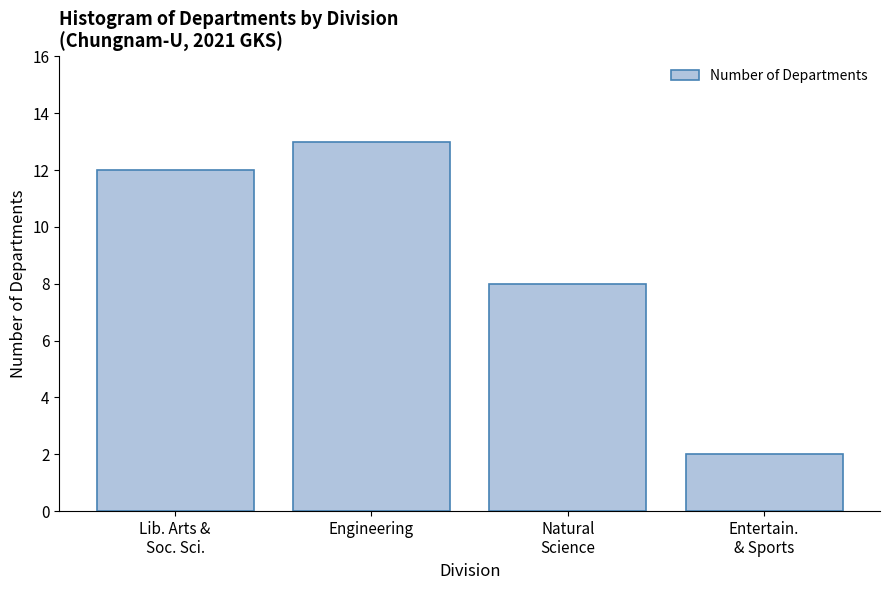

Reading left to right, extract all data points from this chart.

12	13	8	2